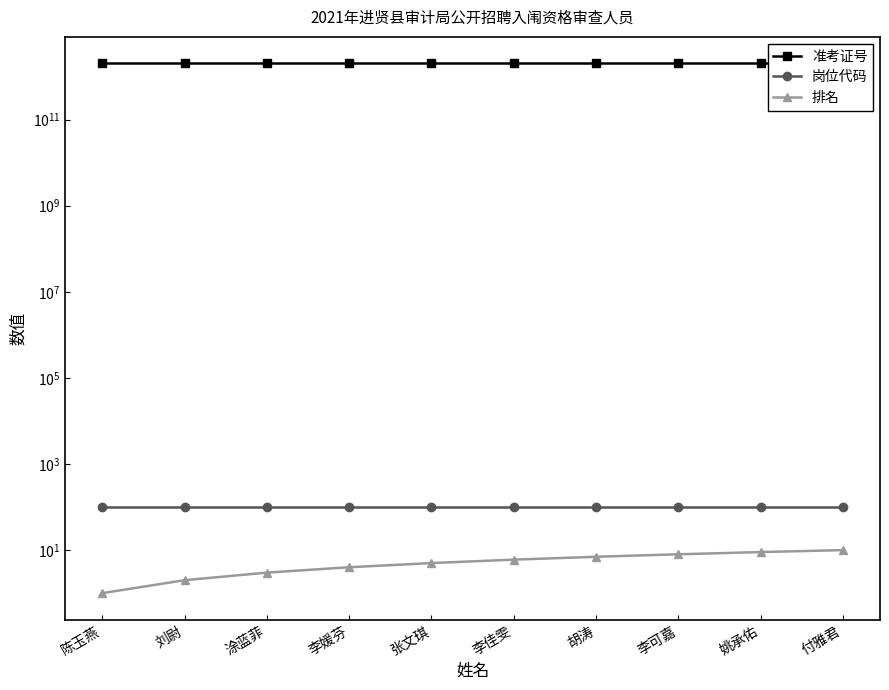

True or false: 准考证号 and 岗位代码 intersect in this chart.

False